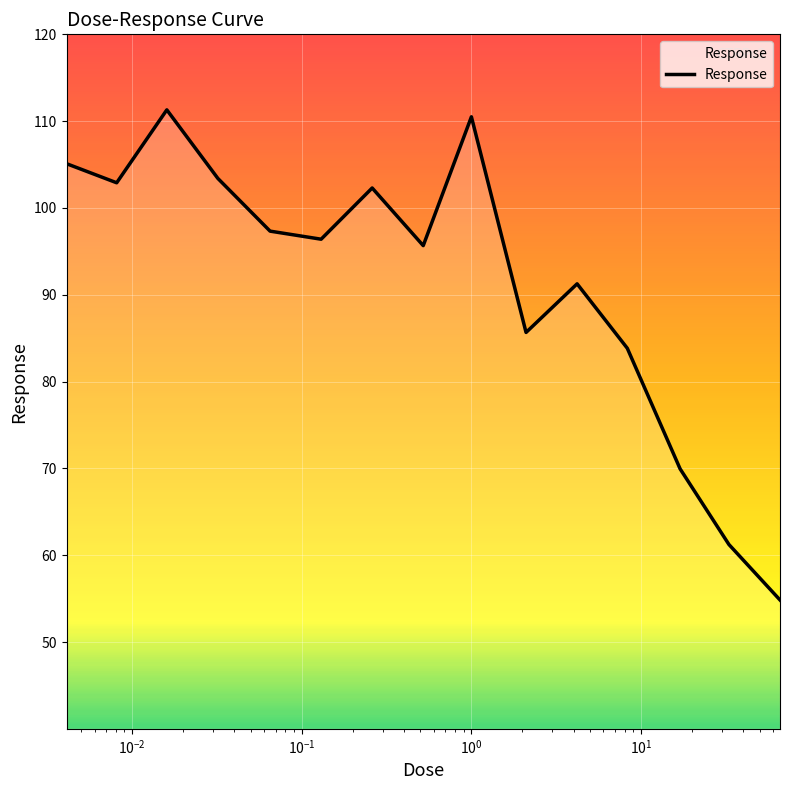

What is the maximum value shown in the chart?

111.3